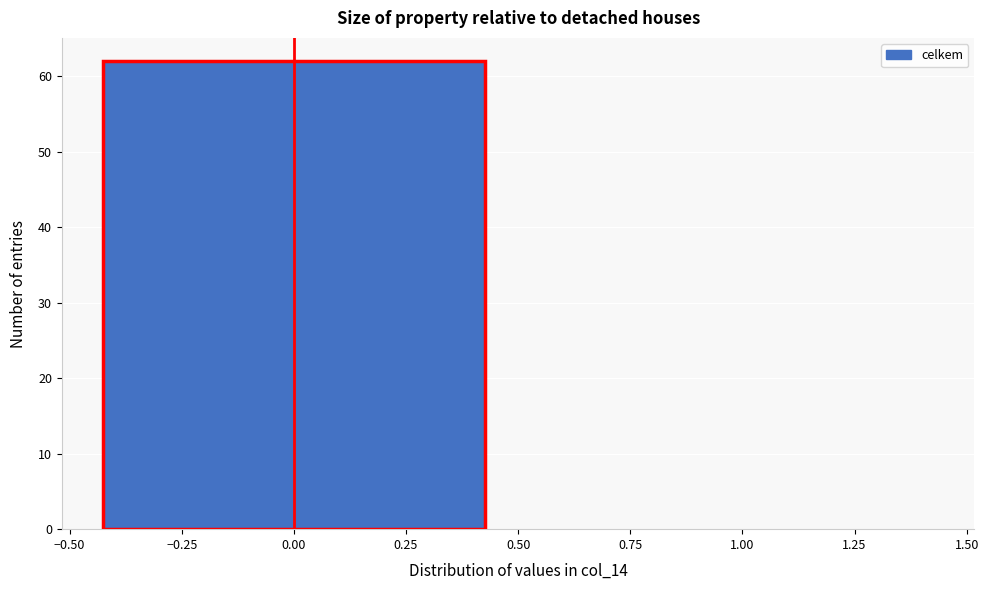

Reading left to right, list every bar in this chart as the range it spans on the x-axis followed by its height. The values are not printed on the chart, so give them approximately, as read against the axis.

-0.50 to 0.50: 62
0.50 to 1.50: 0